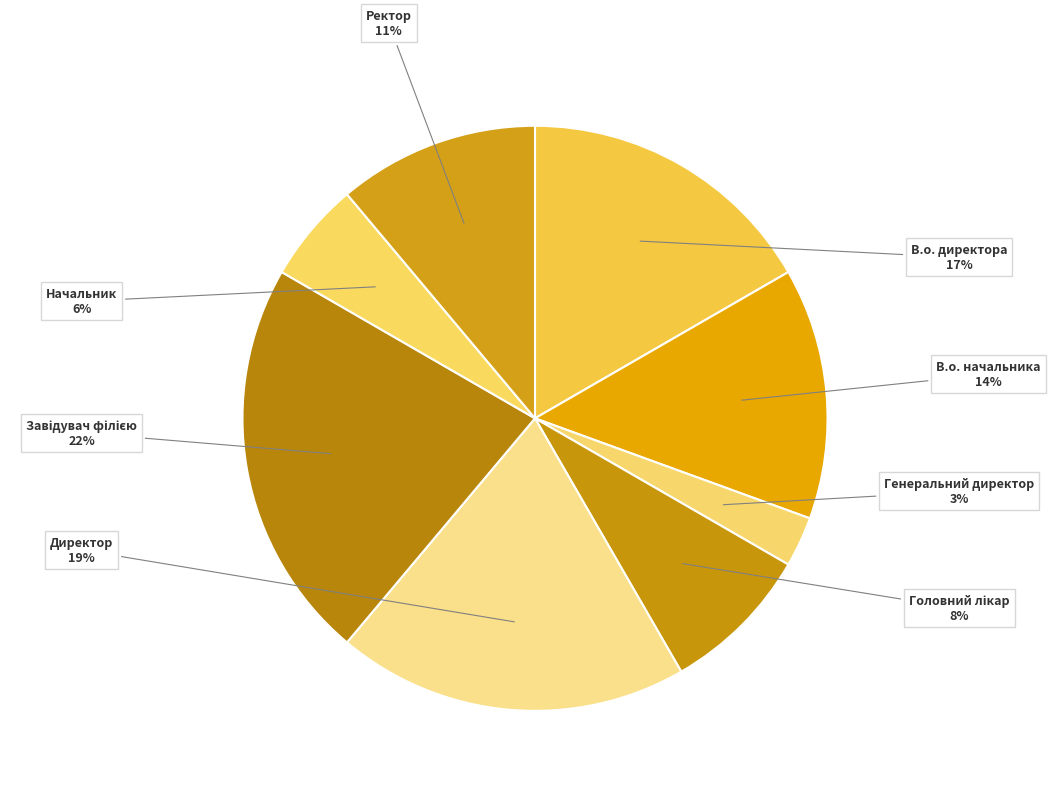

Rank the categories by value from lowest to highest.

Генеральний директор, Начальник, Головний лікар, Ректор, В.о. начальника, В.о. директора, Директор, Завідувач філією